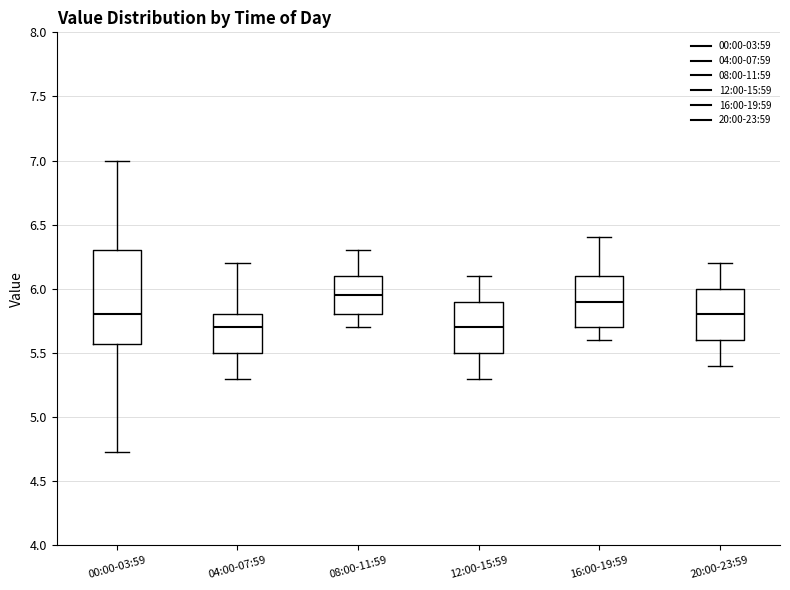

Reading left to right, read every box against the y-axis: the position of its median line, the range the box covers, and the ends of its whiskers. The values are not printed on the chart, so give them approximately, as read against the axis.

00:00-03:59: median 5.80, box 5.55 to 6.30, whiskers 4.75 to 7.00
04:00-07:59: median 5.70, box 5.50 to 5.80, whiskers 5.30 to 6.20
08:00-11:59: median 5.95, box 5.80 to 6.10, whiskers 5.70 to 6.30
12:00-15:59: median 5.70, box 5.50 to 5.90, whiskers 5.30 to 6.10
16:00-19:59: median 5.90, box 5.70 to 6.10, whiskers 5.60 to 6.40
20:00-23:59: median 5.80, box 5.60 to 6.00, whiskers 5.40 to 6.20